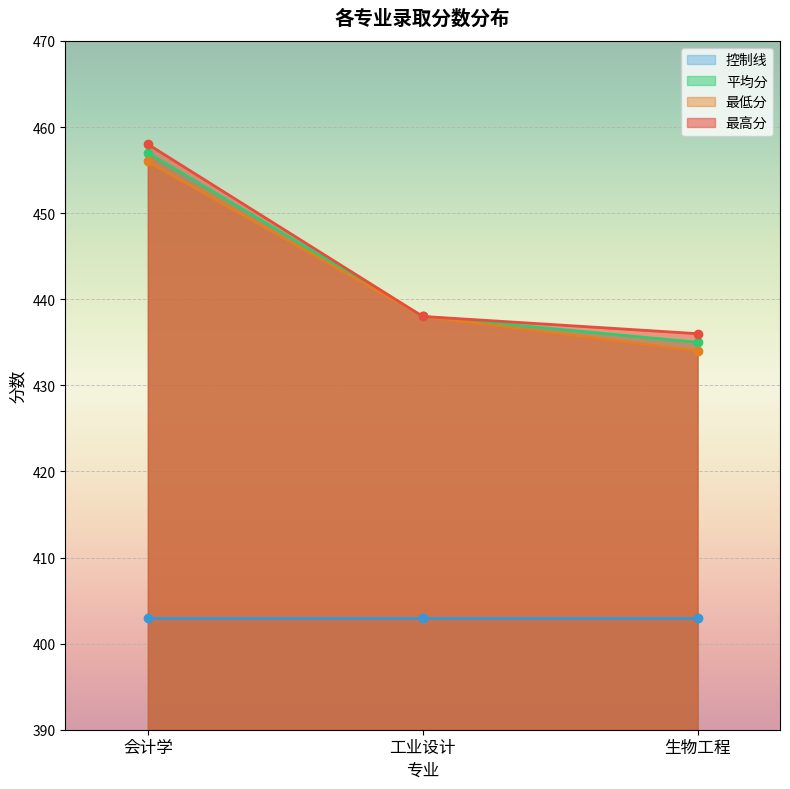

List the labels in order of 最高分 value, smallest first.

生物工程, 工业设计, 会计学